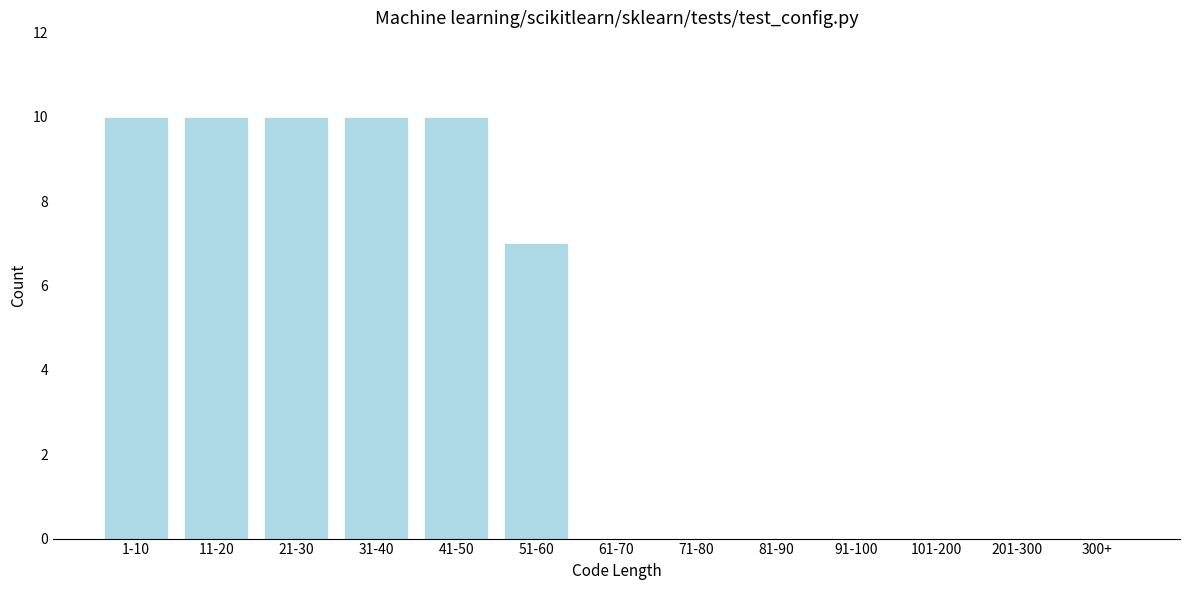

Reading left to right, what are all the values shown in this chart?

1-10=10	11-20=10	21-30=10	31-40=10	41-50=10	51-60=7	61-70=0	71-80=0	81-90=0	91-100=0	101-200=0	201-300=0	300+=0